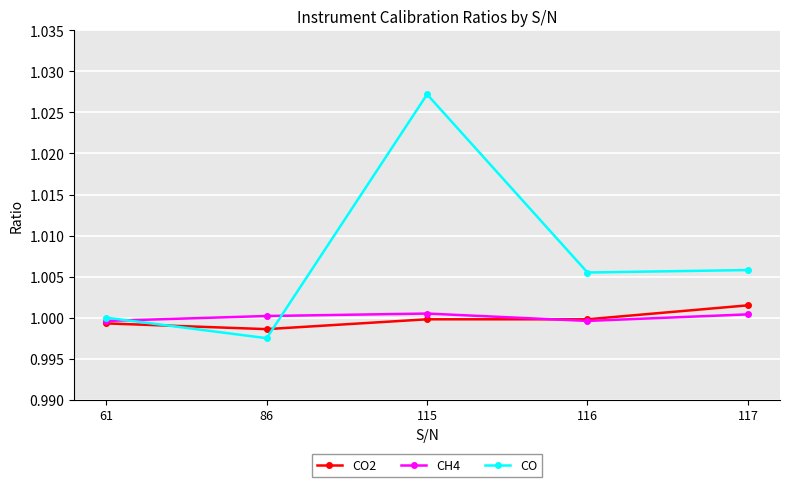

How many interior local peaks does the CH4 series have?

1